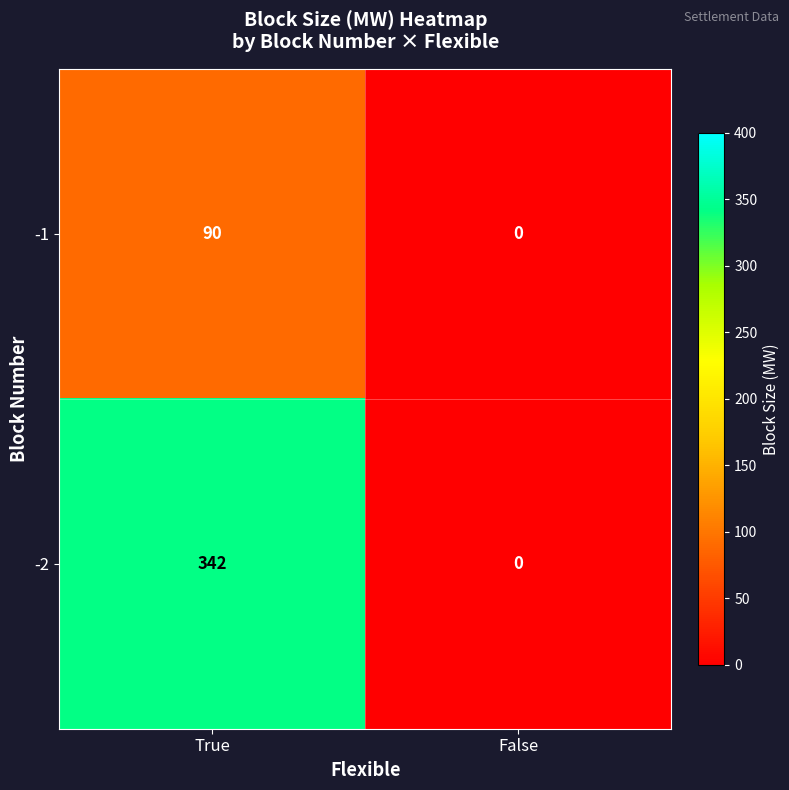

True or false: -1 has a value of 30 at True.

False